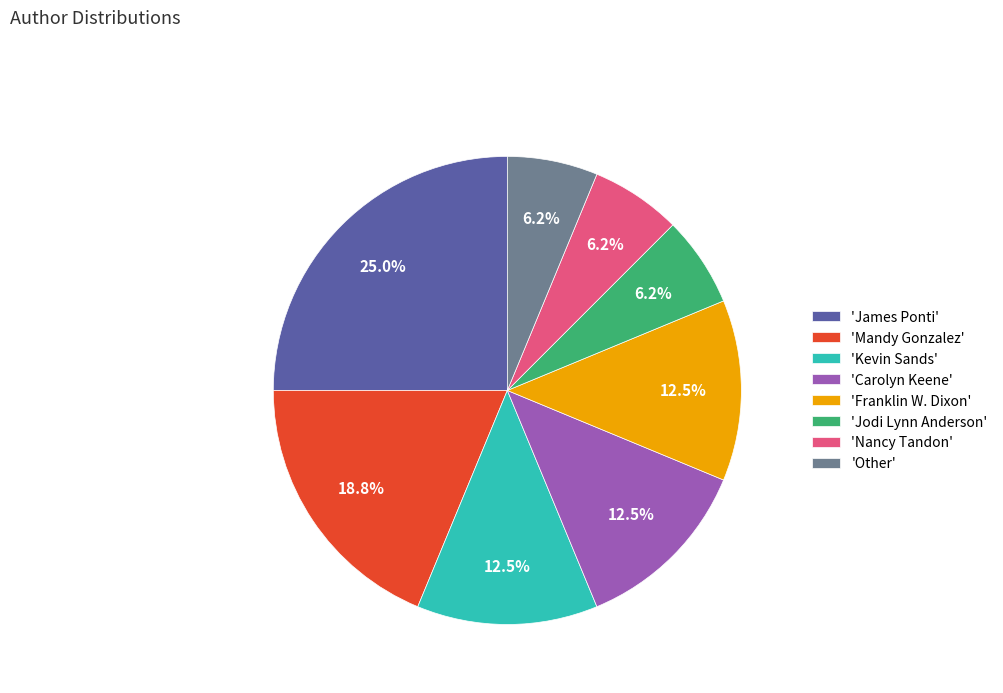

How many segments does this pie chart have?

8